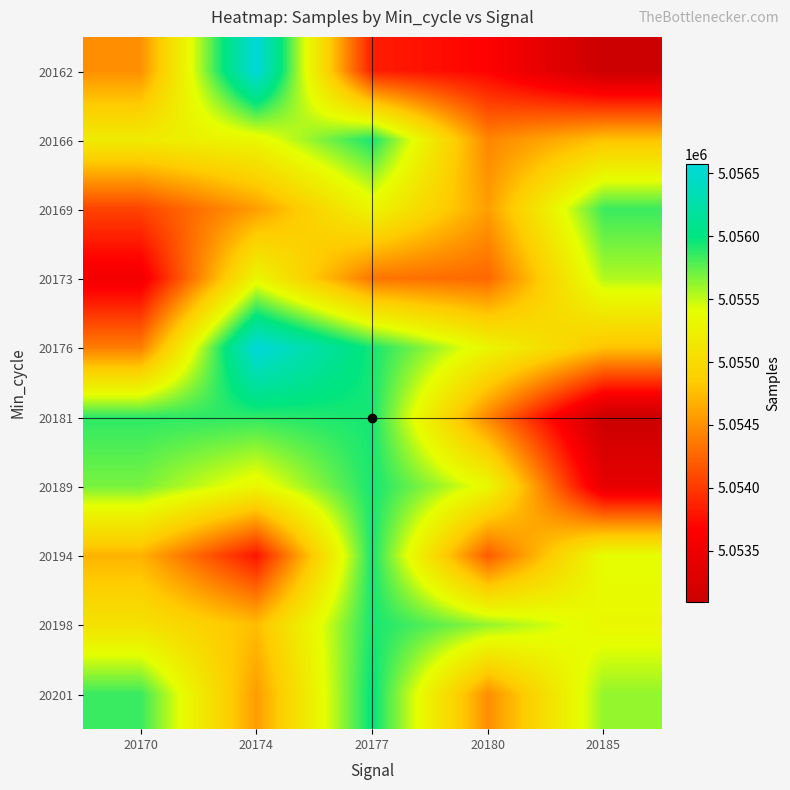

Reading left to right, transcribe all the data shown in this chart.

20162: 20170=5054492	20174=5056572	20177=5053843	20180=5053680	20185=5053094
20166: 20170=5055188	20174=5055322	20177=5055934	20180=5054438	20185=5054781
20169: 20170=5054063	20174=5054571	20177=5055306	20180=5054578	20185=5055845
20173: 20170=5053545	20174=5055314	20177=5054339	20180=5054265	20185=5055544
20176: 20170=5054392	20174=5056572	20177=5055934	20180=5055306	20185=5054781
20181: 20170=5055875	20174=5055875	20177=5055934	20180=5054438	20185=5053094
20189: 20170=5055687	20174=5055322	20177=5055934	20180=5055342	20185=5053410
20194: 20170=5054693	20174=5053793	20177=5055934	20180=5054197	20185=5055401
20198: 20170=5055082	20174=5054753	20177=5055934	20180=5055617	20185=5055322
20201: 20170=5055845	20174=5054562	20177=5055992	20180=5054485	20185=5055617